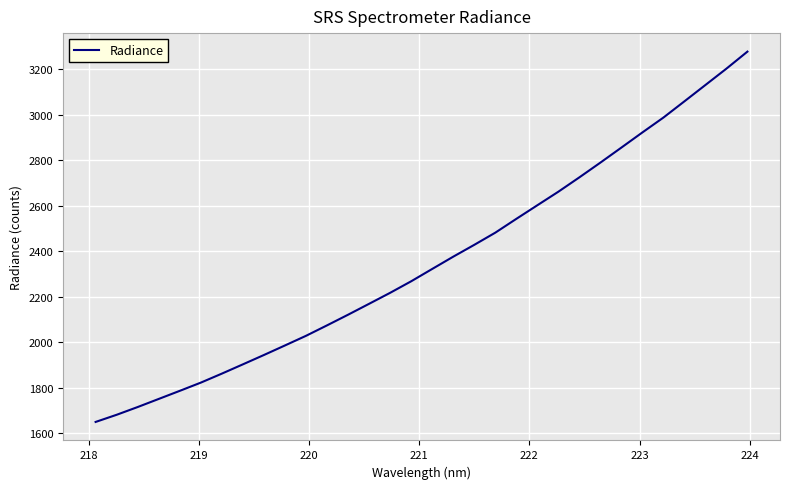

Reading left to right, transcribe all the data shown in this chart.

1649.4	1680.9	1715.0	1750.6	1786.2	1822.4	1862.0	1902.8	1943.9	1985.9	2028.3	2074.2	2121.1	2169.1	2217.3	2268.1	2322.3	2376.2	2428.3	2481.7	2542.5	2602.3	2661.9	2725.0	2789.8	2855.9	2922.6	2987.9	3059.3	3131.1	3203.0	3277.9